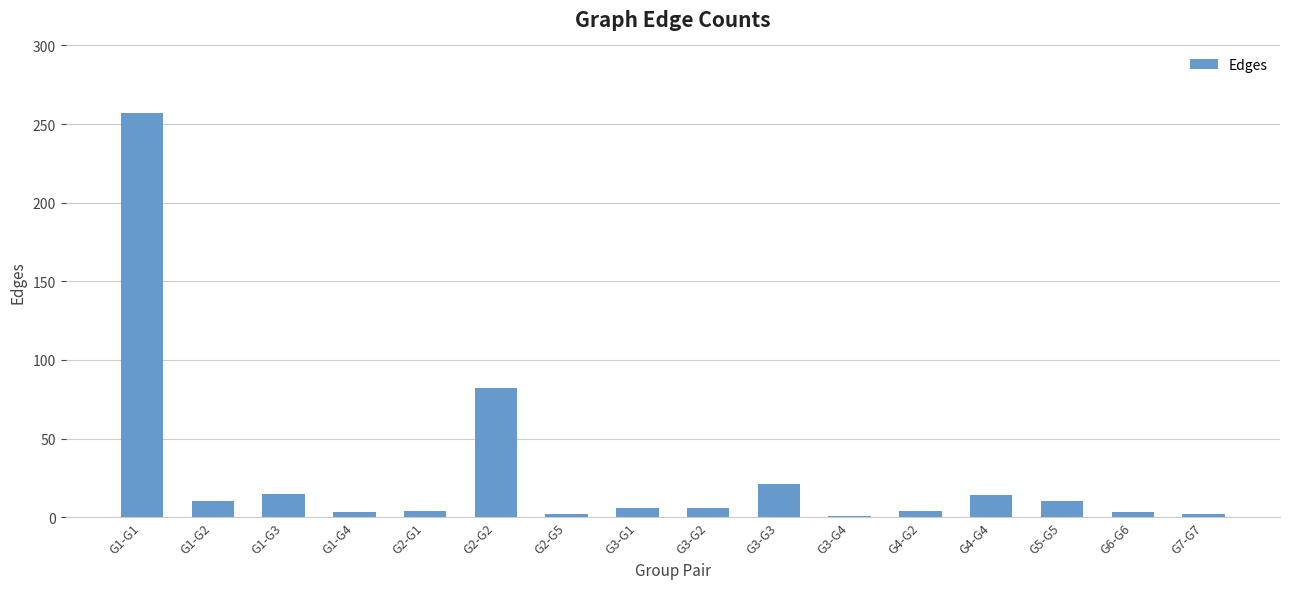

What is the difference between the maximum and minimum values?

256